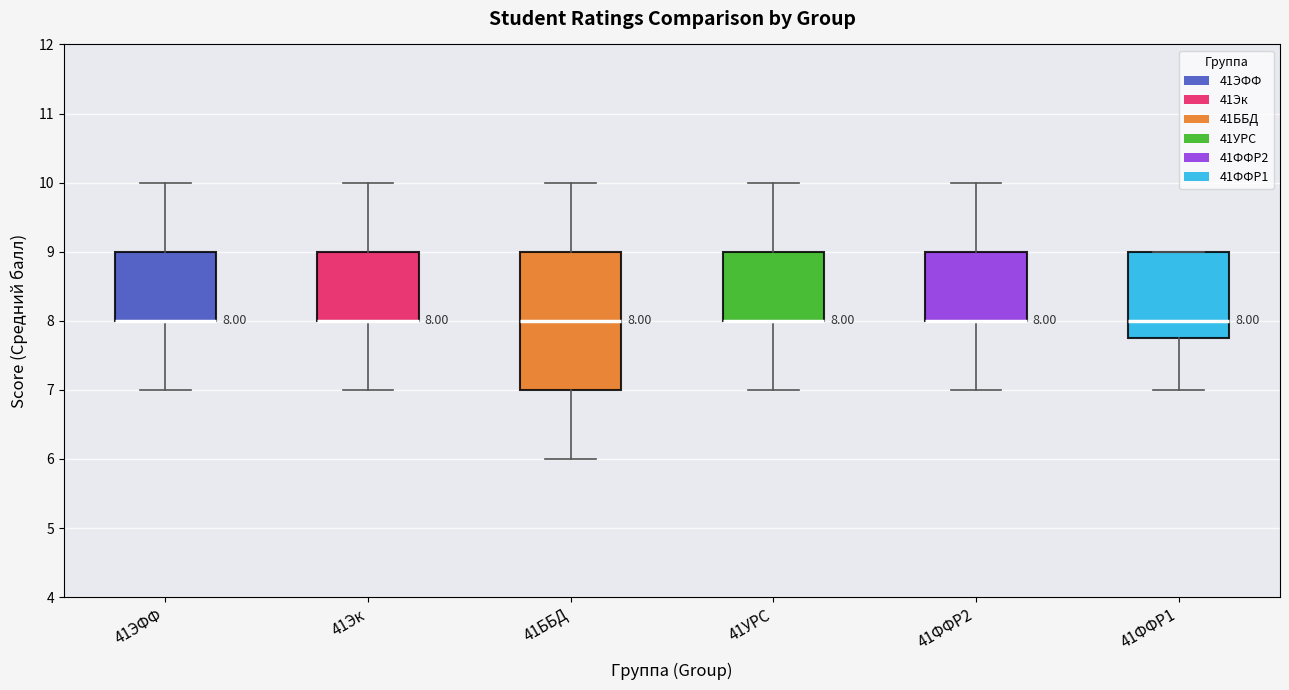

Which box is the tallest, from its lower edge to its upper edge?

41ББД